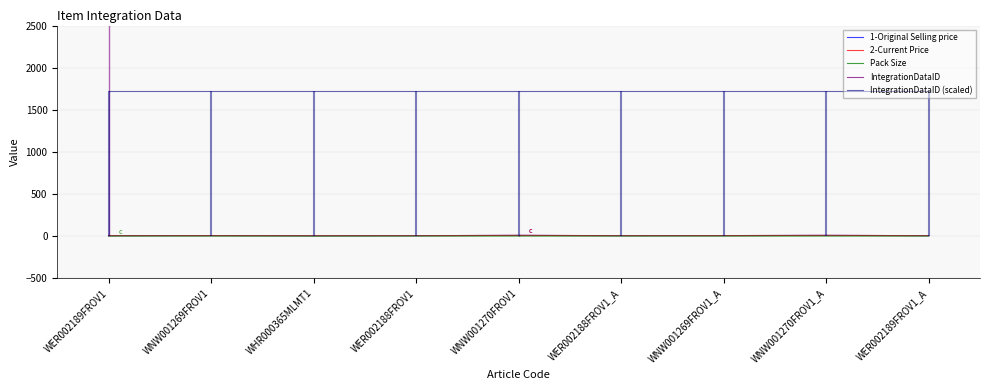

True or false: 2-Current Price has more than 0 points higher than both neighbors.

True